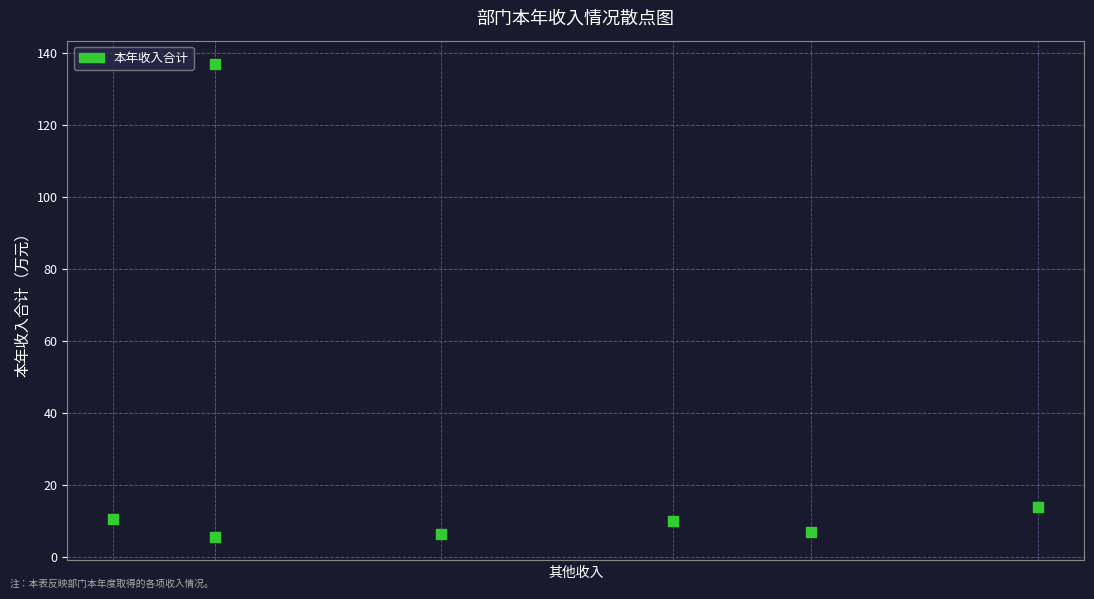

What Y value in the scatter plot is closest to 71?

13.8